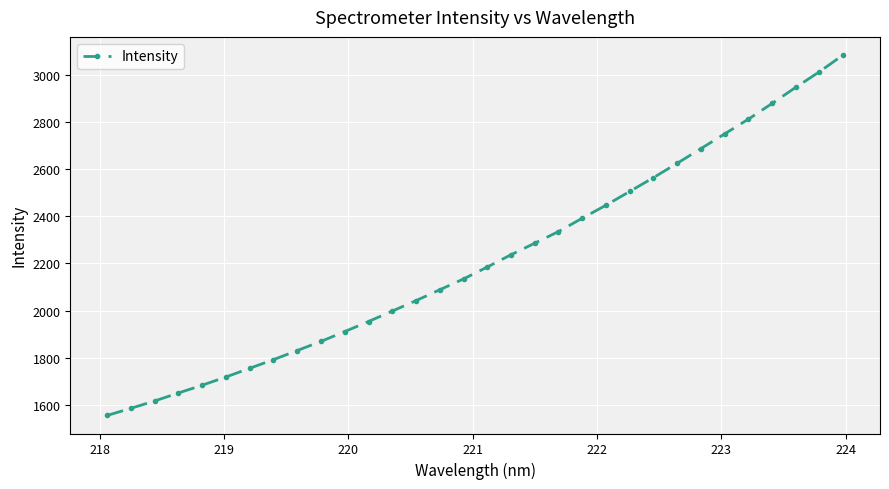

What is the sum of all values?

70935.5